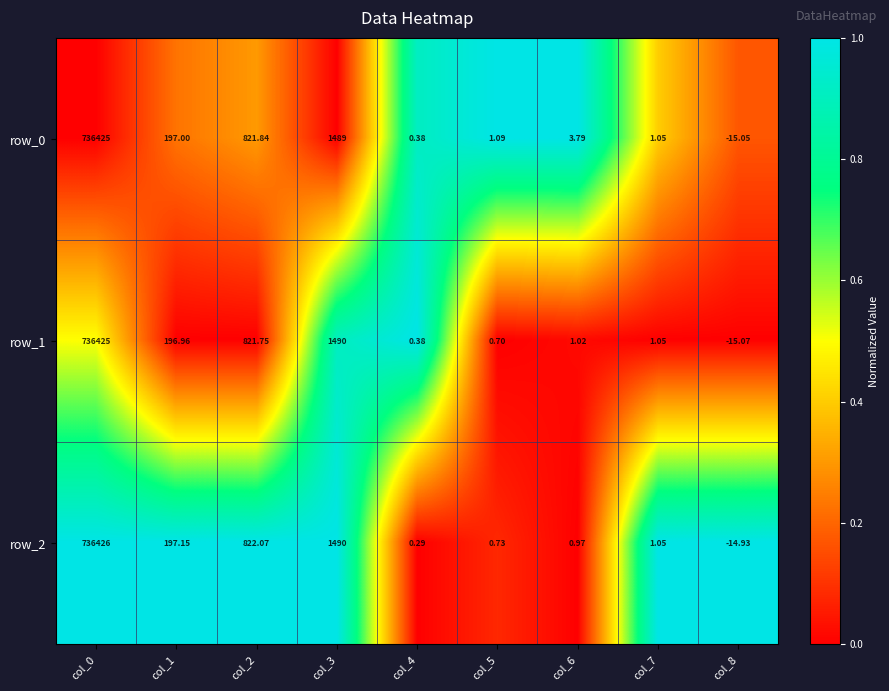

Is the value of row_2 at col_2 greater than the value of row_1 at col_2?

Yes